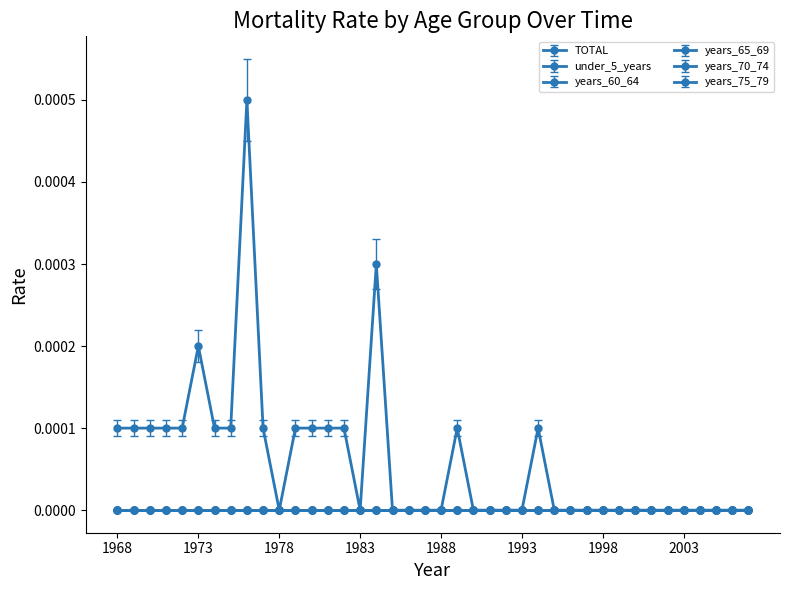

Is this an area chart (filled region under the line)?

No